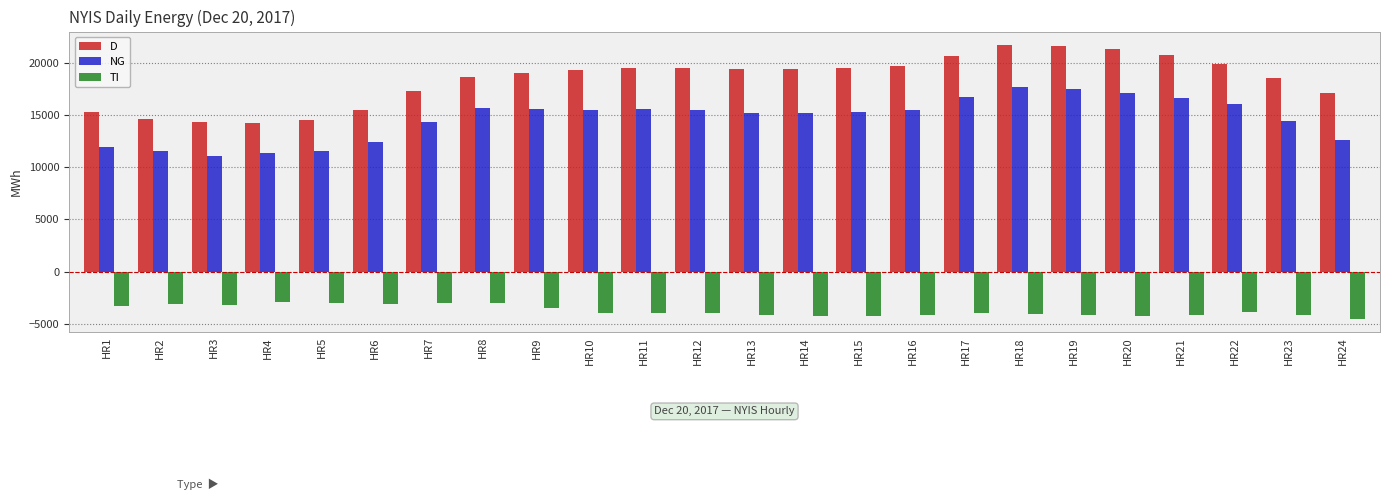

What is the difference between the highest and lowest values at HR11?

23462